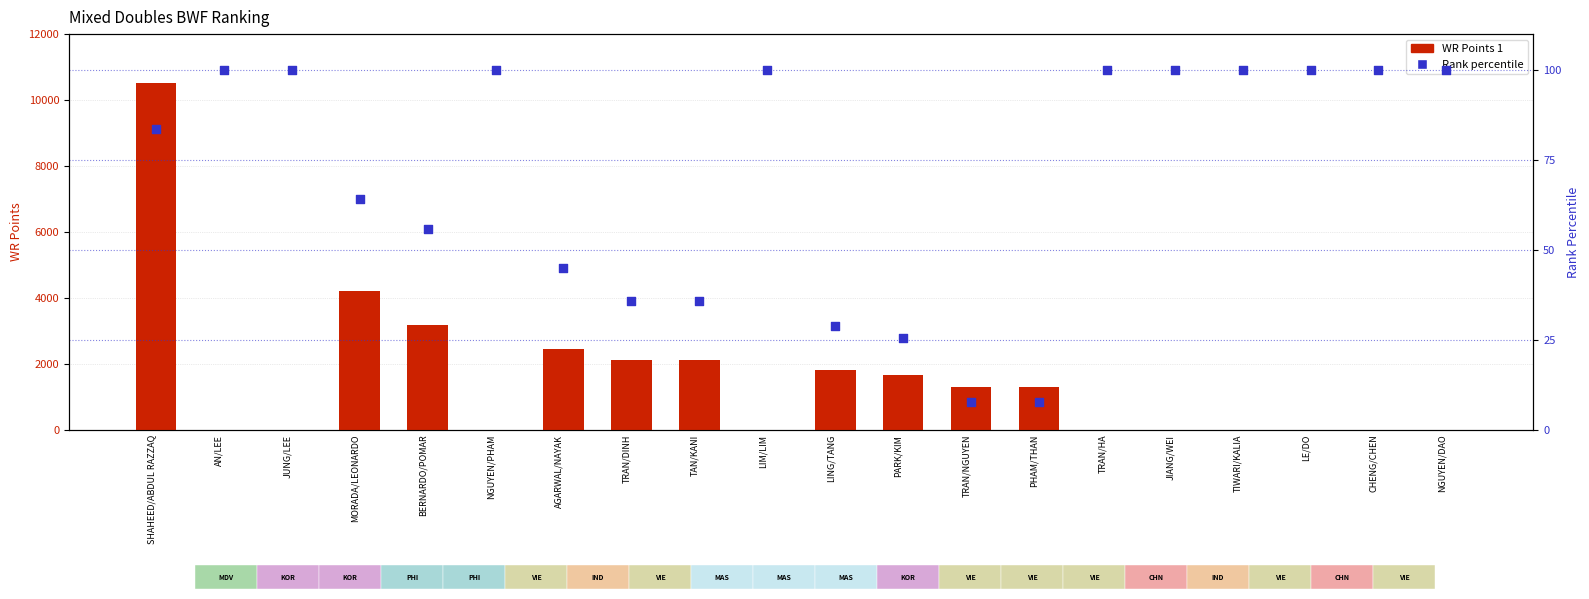

Which series contains the lowest Y value?

WR Points 1